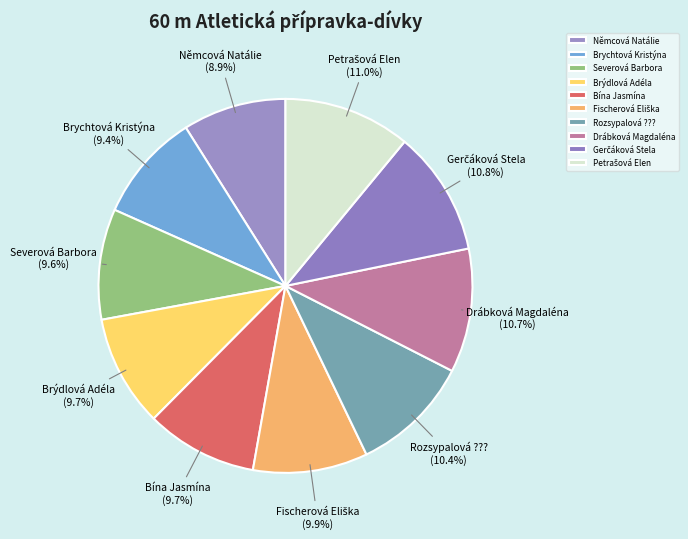

To the nearest percent, what percentage of the pie is Rozsypalová ????

10%